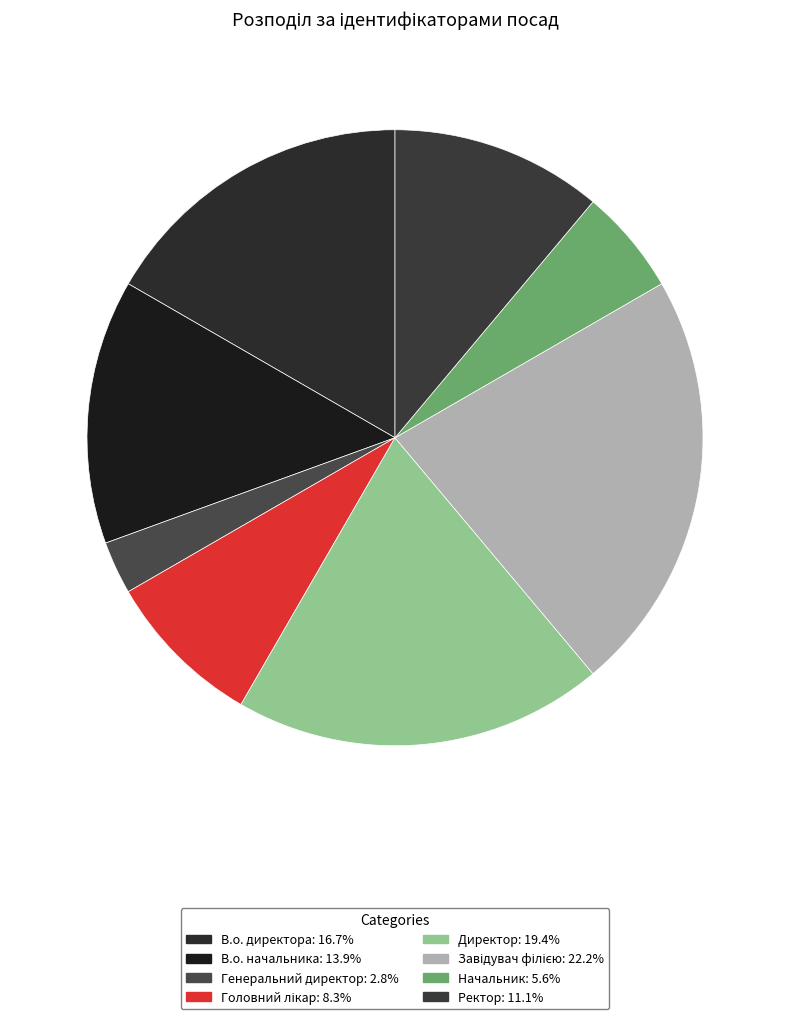

What percentage is the Головний лікар slice, to the nearest percent?

8%